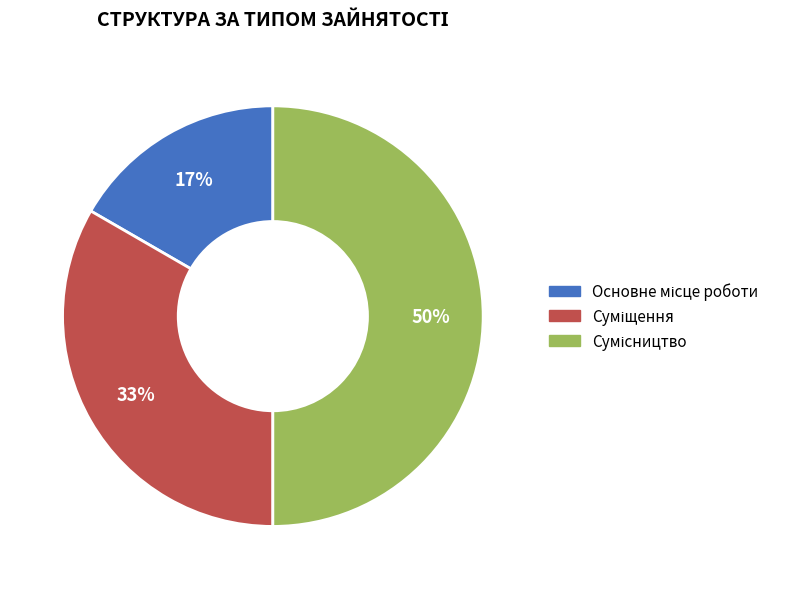

How many segments does this pie chart have?

3